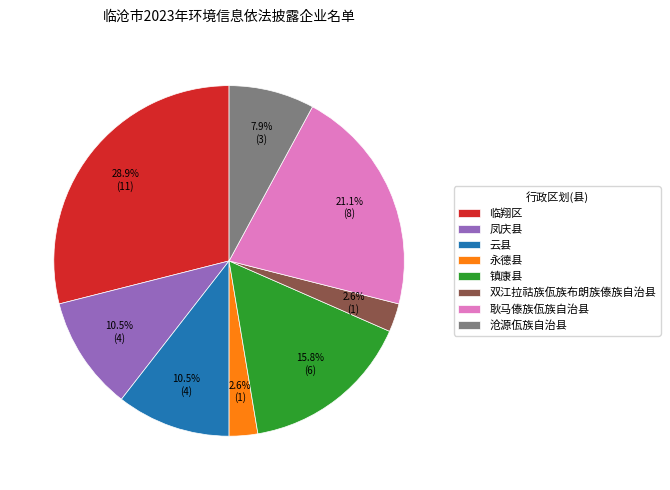

What percentage is NOT represented by 云县?

89.5%